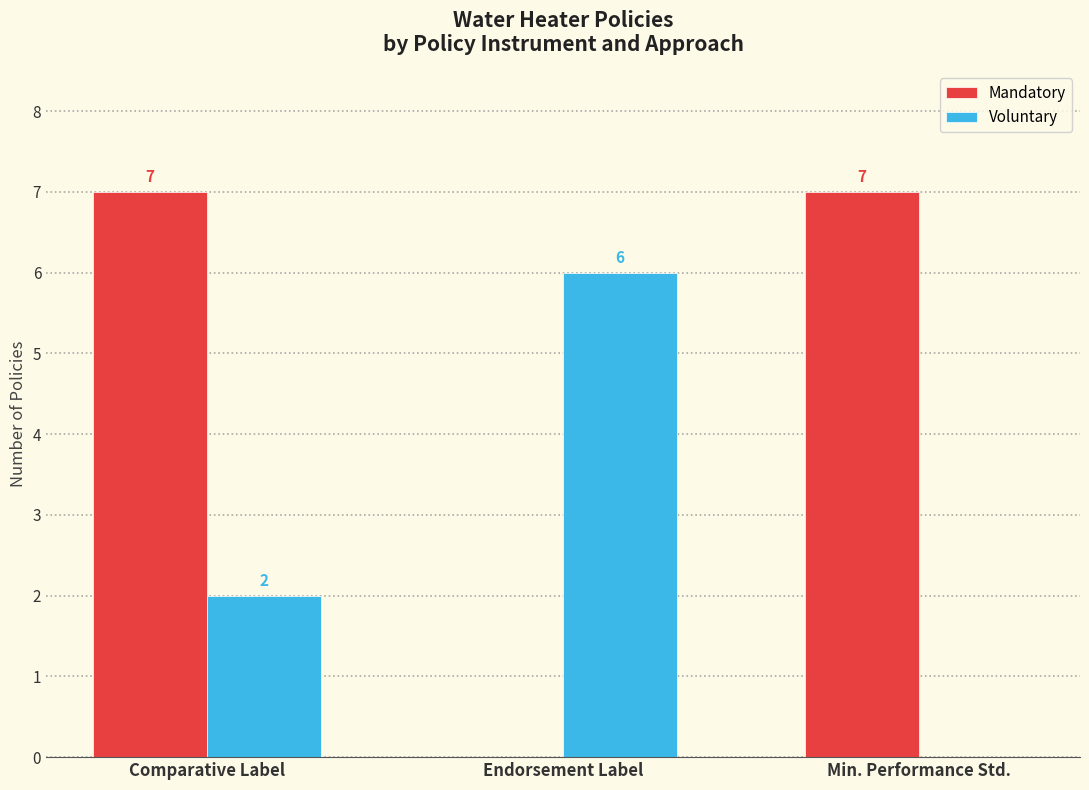

What is the spread (max minus min) of values at Endorsement Label?

6